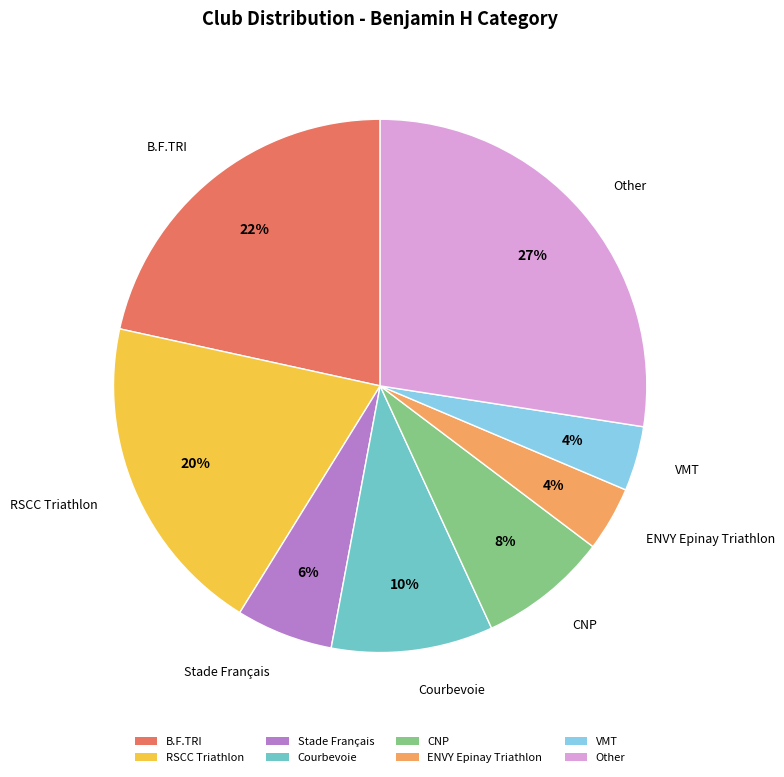

Is the sum of CNP and Stade Français greater than half?

No